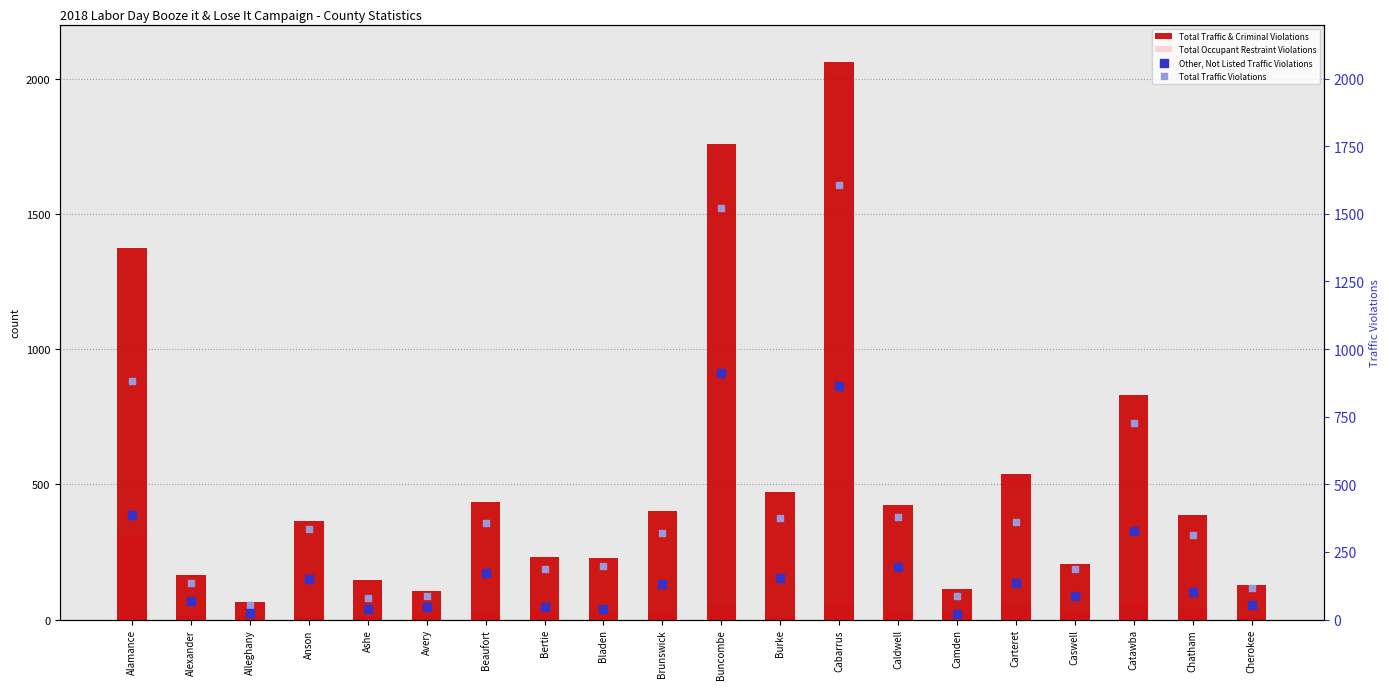

Which series has the largest total across all categories?

Total Traffic & Criminal Violations